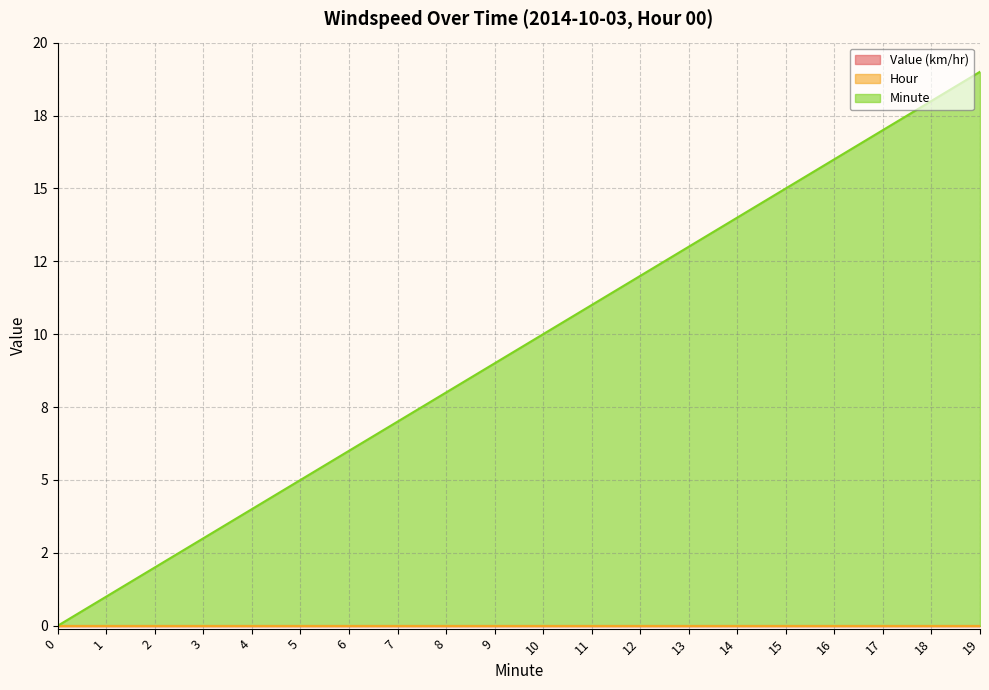

What is the greatest value displayed?

19